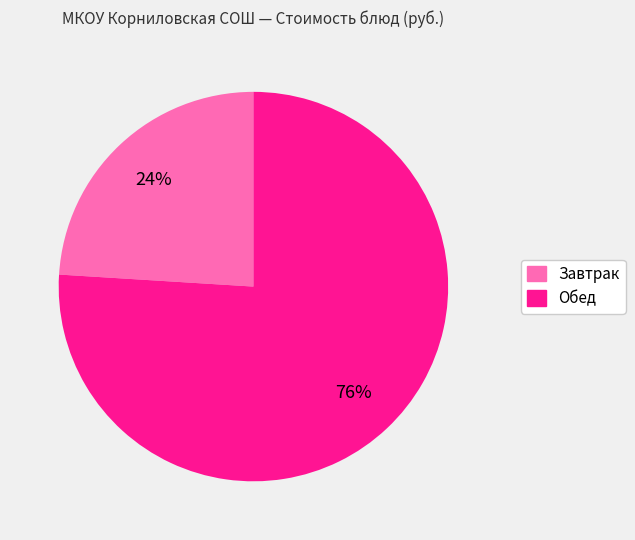

To the nearest percent, what is the average slice percentage?

50%